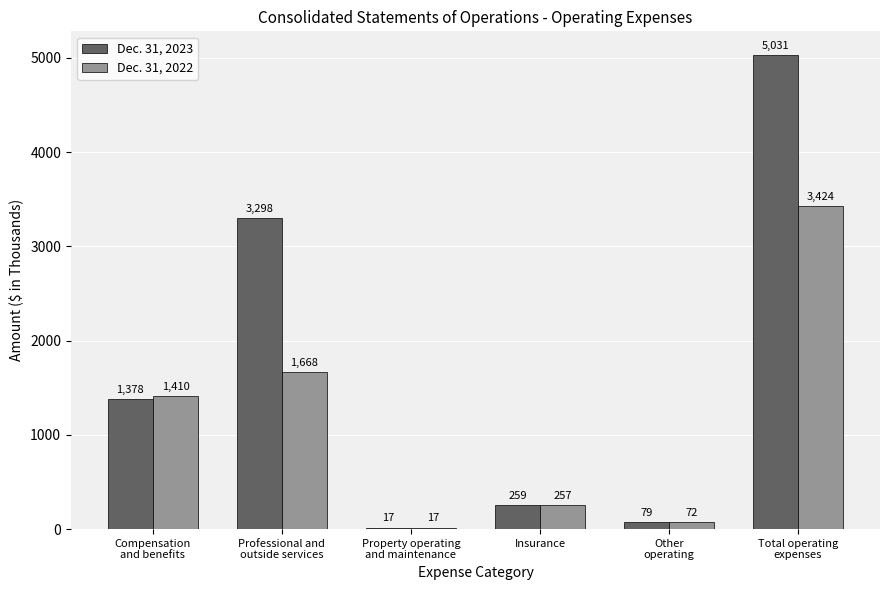

Rank the series by their average value, from lowest to highest.

Dec. 31, 2022, Dec. 31, 2023